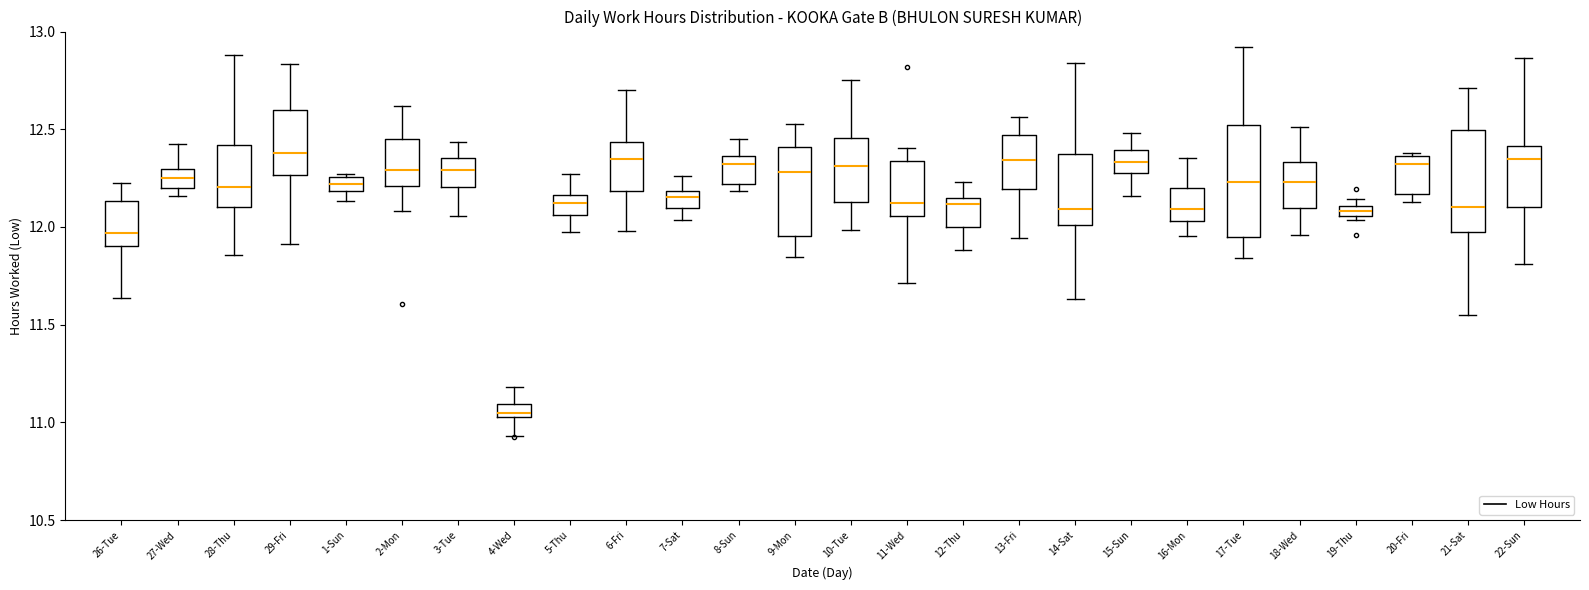

Where does the median line of the box for 26-Tue sit on the y-axis? The values are not printed on the chart, so give them approximately, as read against the axis.

11.95